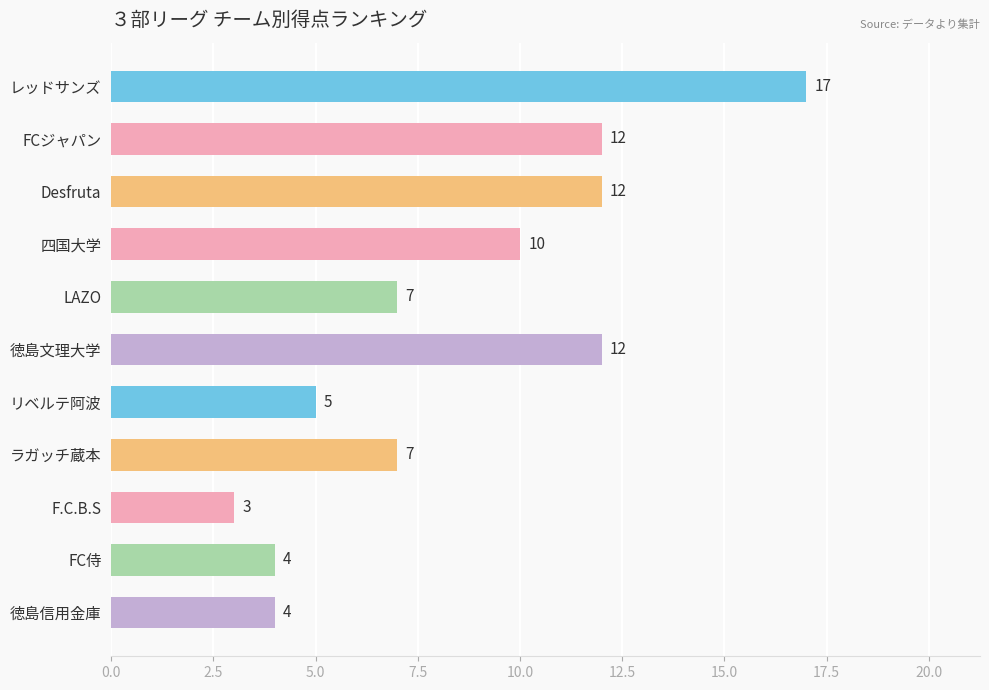

At which label is the value closest to 10?

四国大学